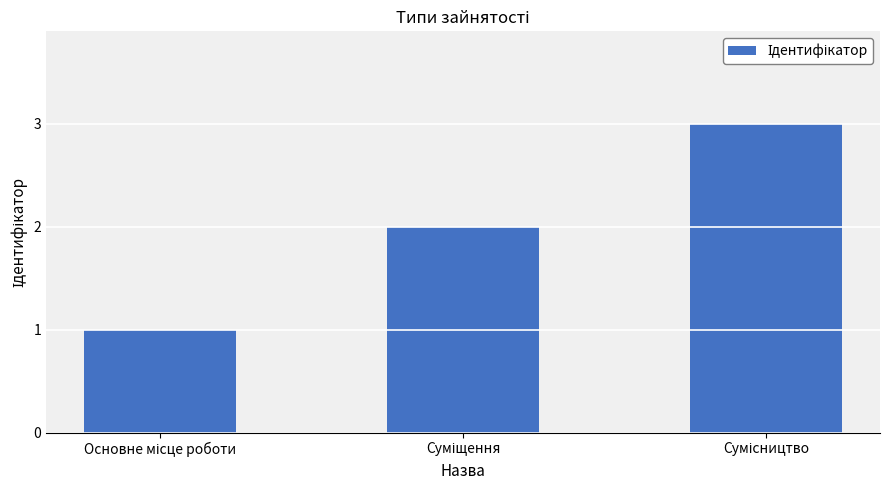

What is the sum of all values?

6